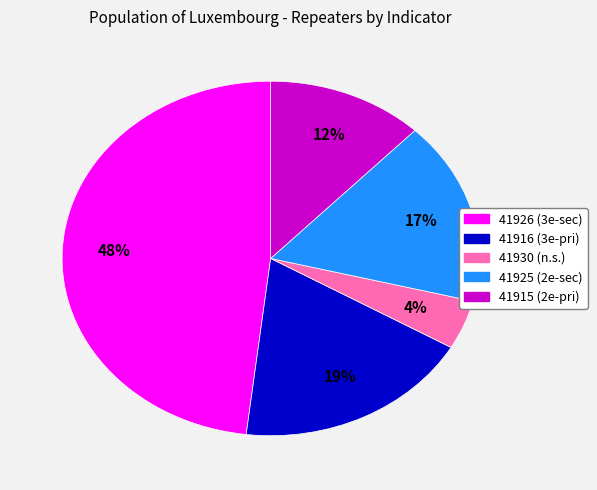

How many segments does this pie chart have?

5